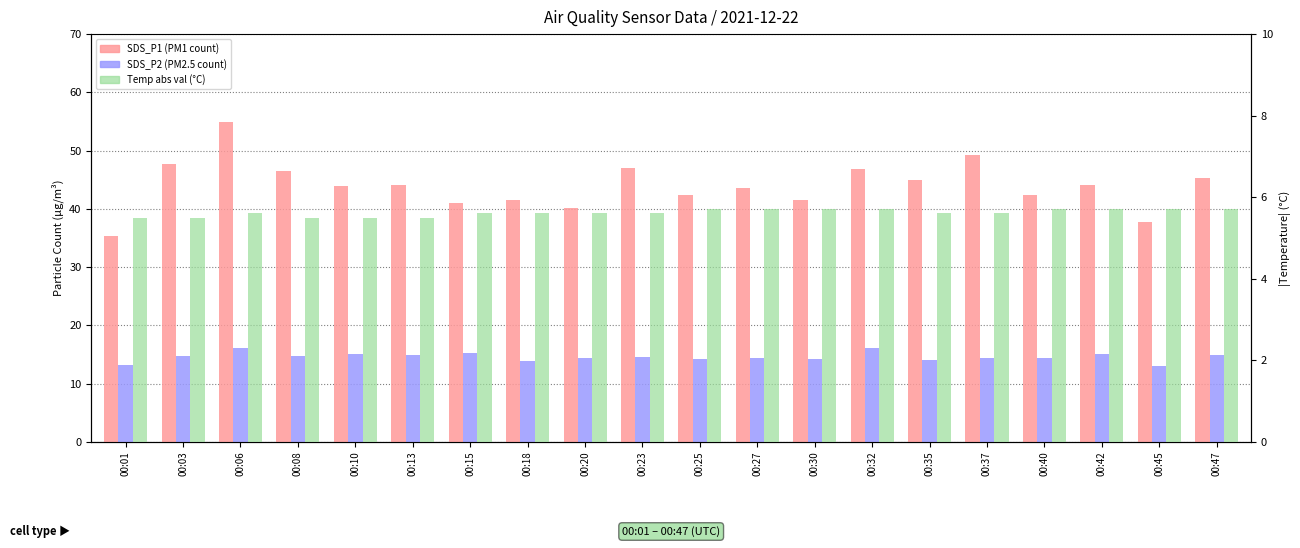

What is the total value across all series at 00:25?

62.4